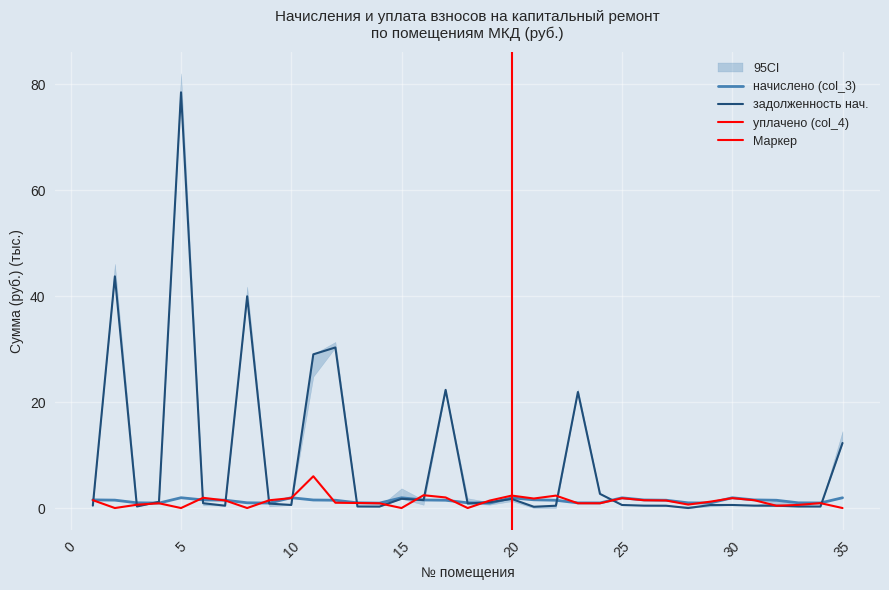

Between which two adjacent categories do начислено (col_3) and задолженность (col_1) first intersect?

1 and 2